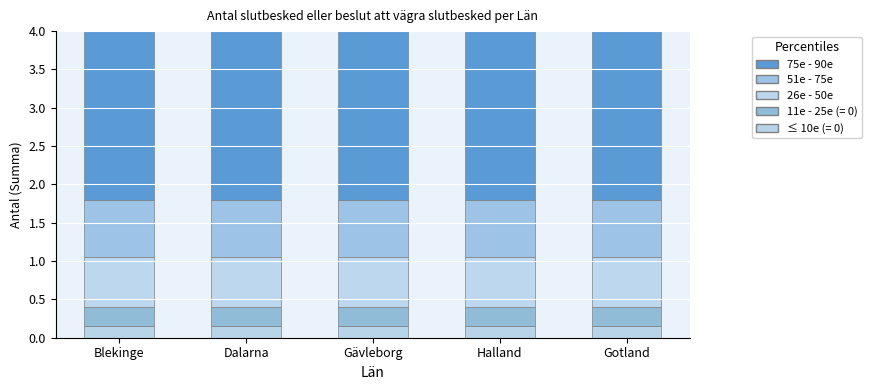

How many data points does each series have?

5